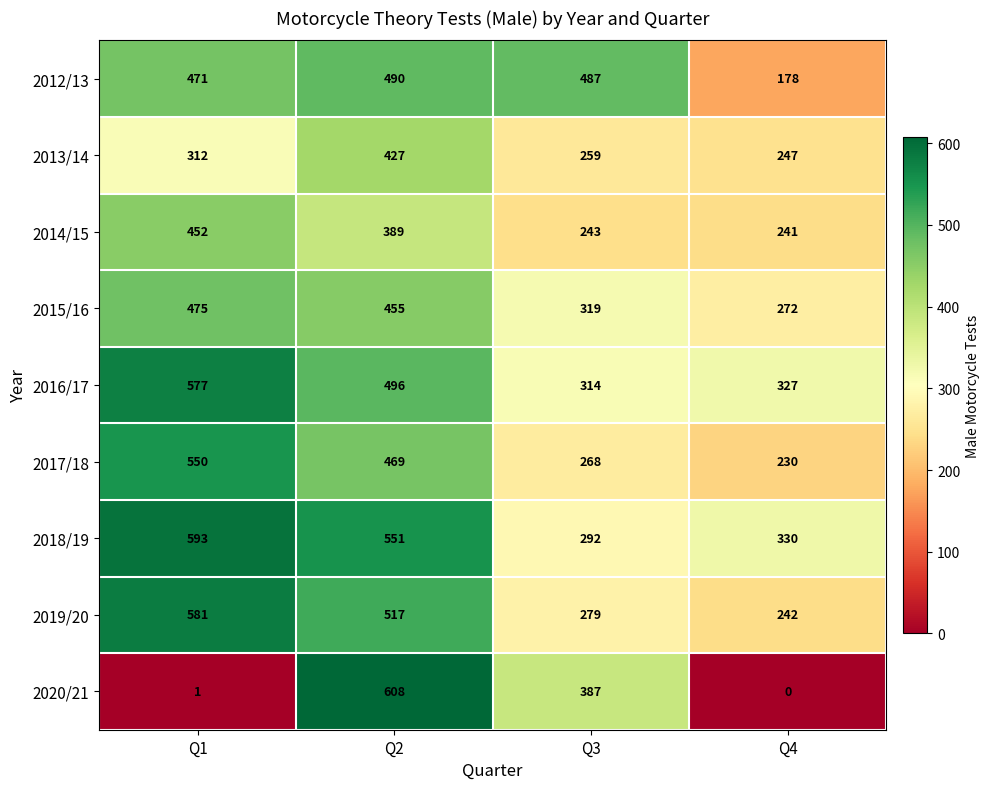

Is it true that 2016/17 equals 327 at Q4?

True